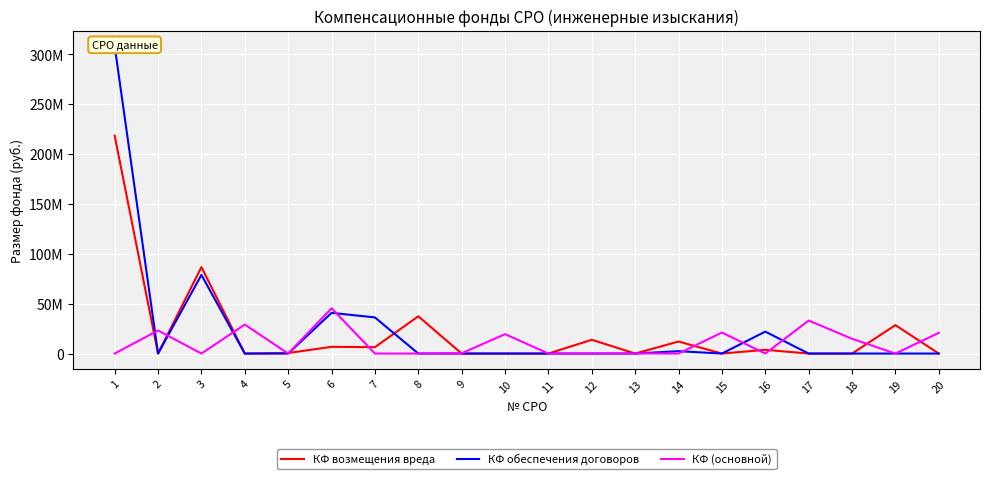

At which category does КФ обеспечения договоров reach its first local valley?

2